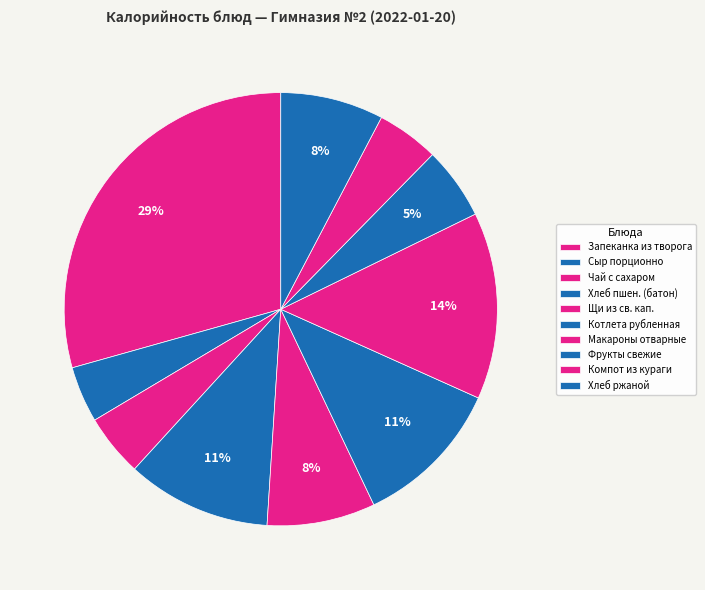

Which slice is the largest?

Запеканка из творога